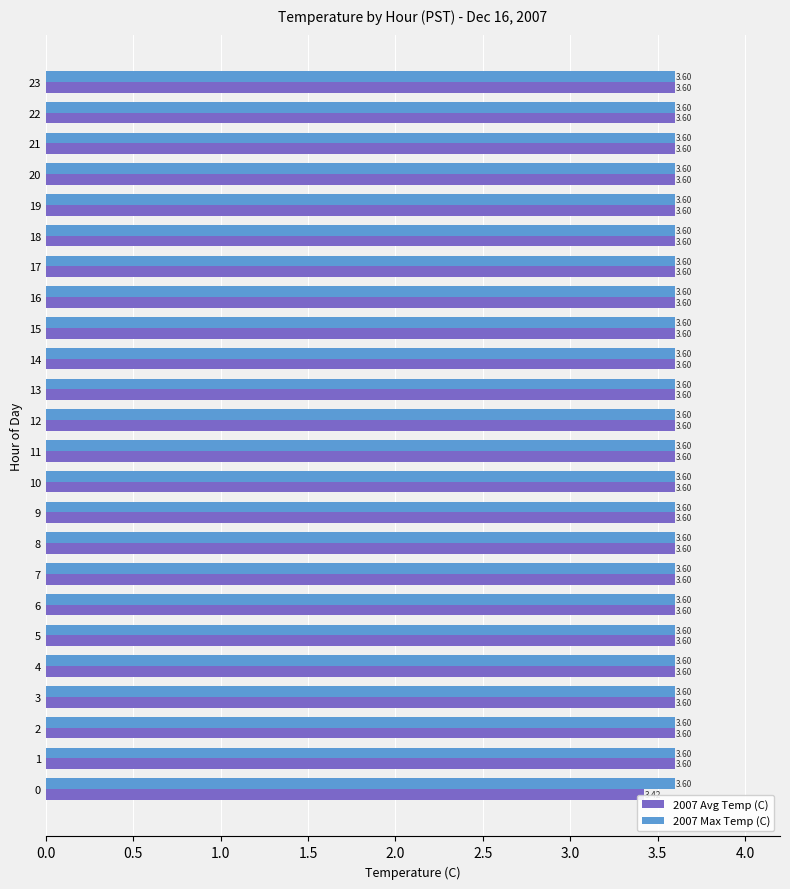

What is the maximum value shown in the chart?

3.6